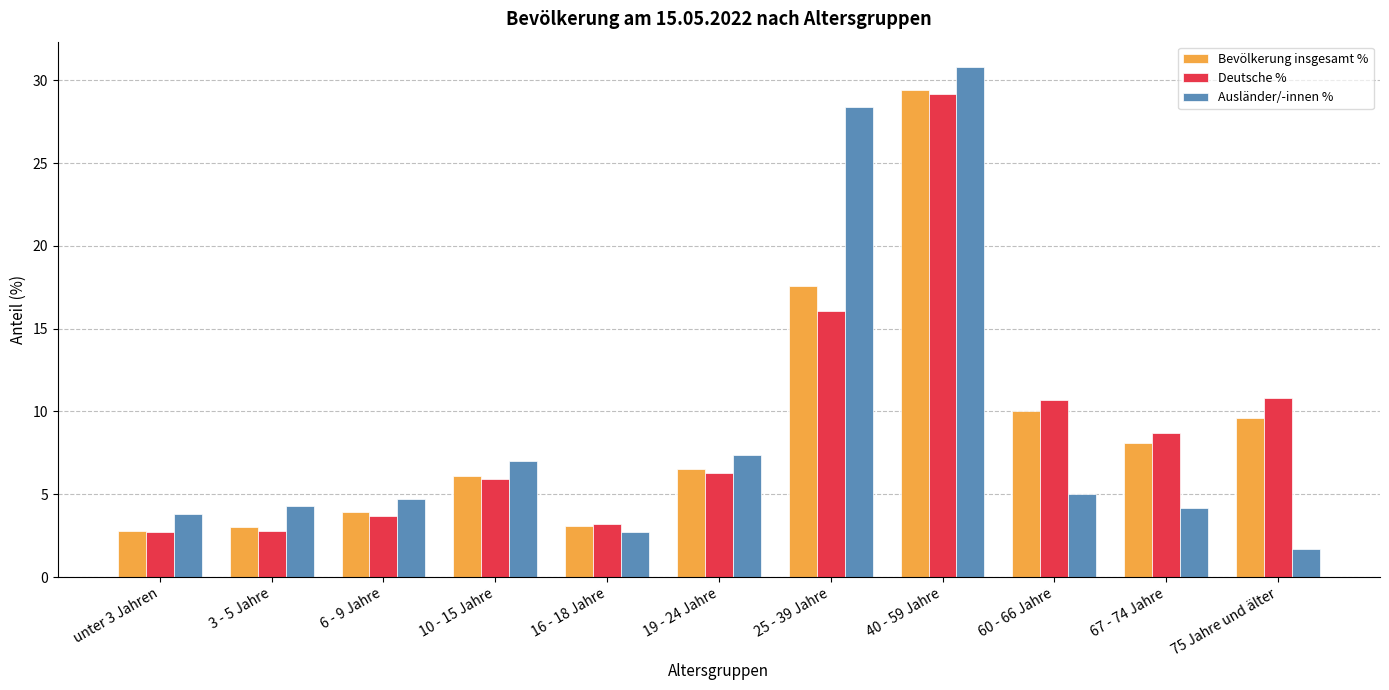

At which label is Ausländer/-innen % closest to 16?

19 - 24 Jahre